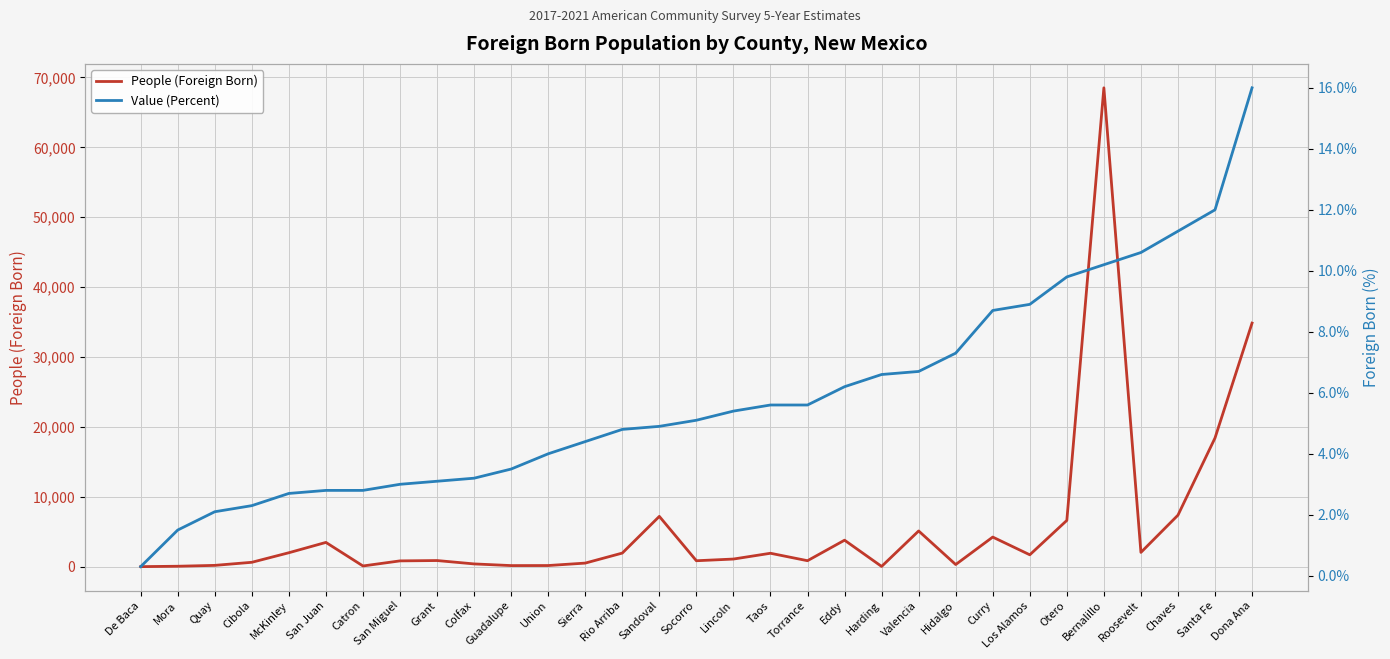

What is the total value across all series at Harding?

41.6